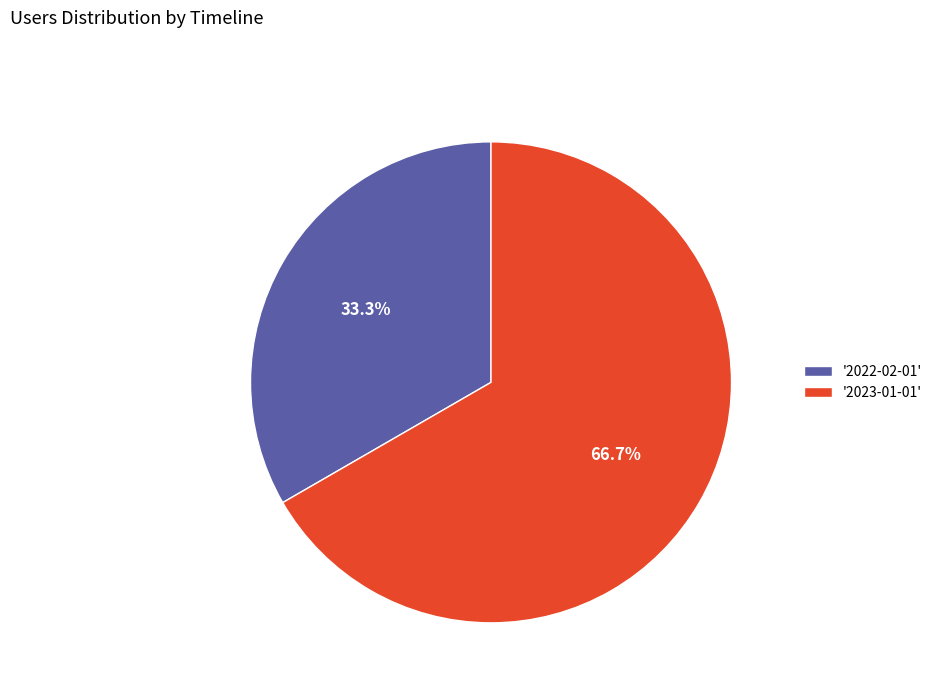

How many segments does this pie chart have?

2